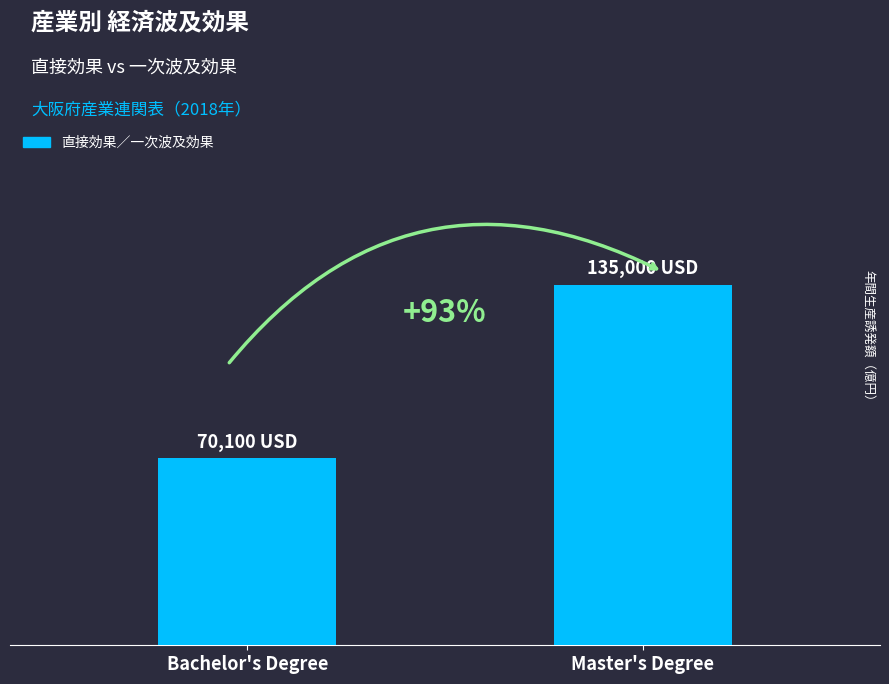

Does the chart contain any negative values?

No